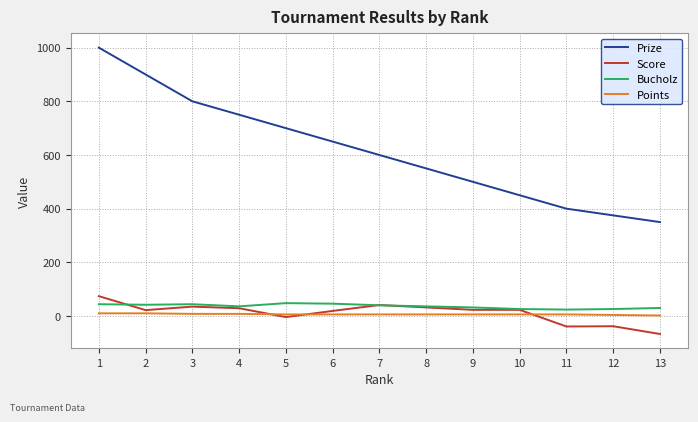

List the labels in order of Prize value, smallest first.

13, 12, 11, 10, 9, 8, 7, 6, 5, 4, 3, 2, 1